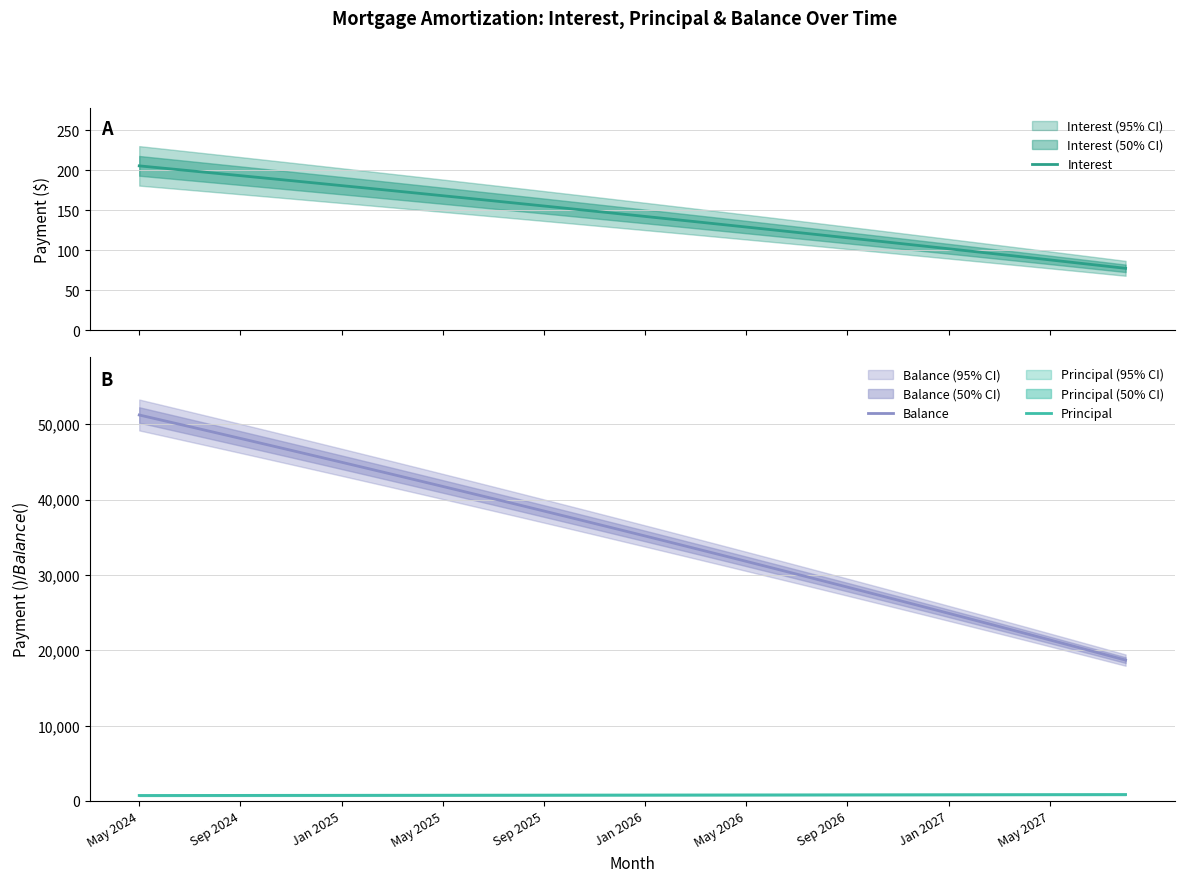

Is it true that Principal equals 866.0 at 30?

True